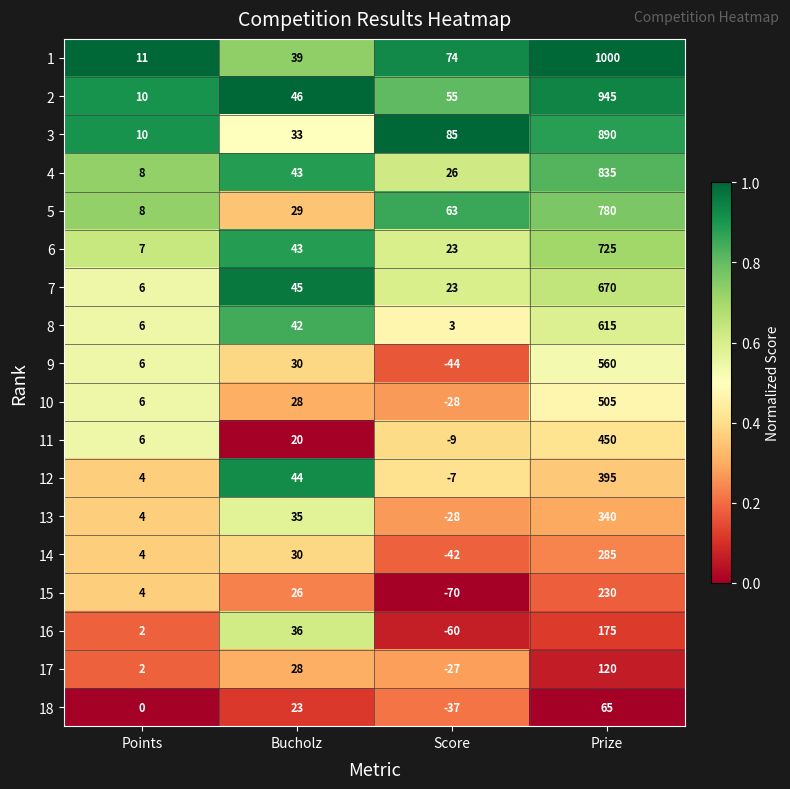

Is it true that 10 equals 28 at Bucholz?

True